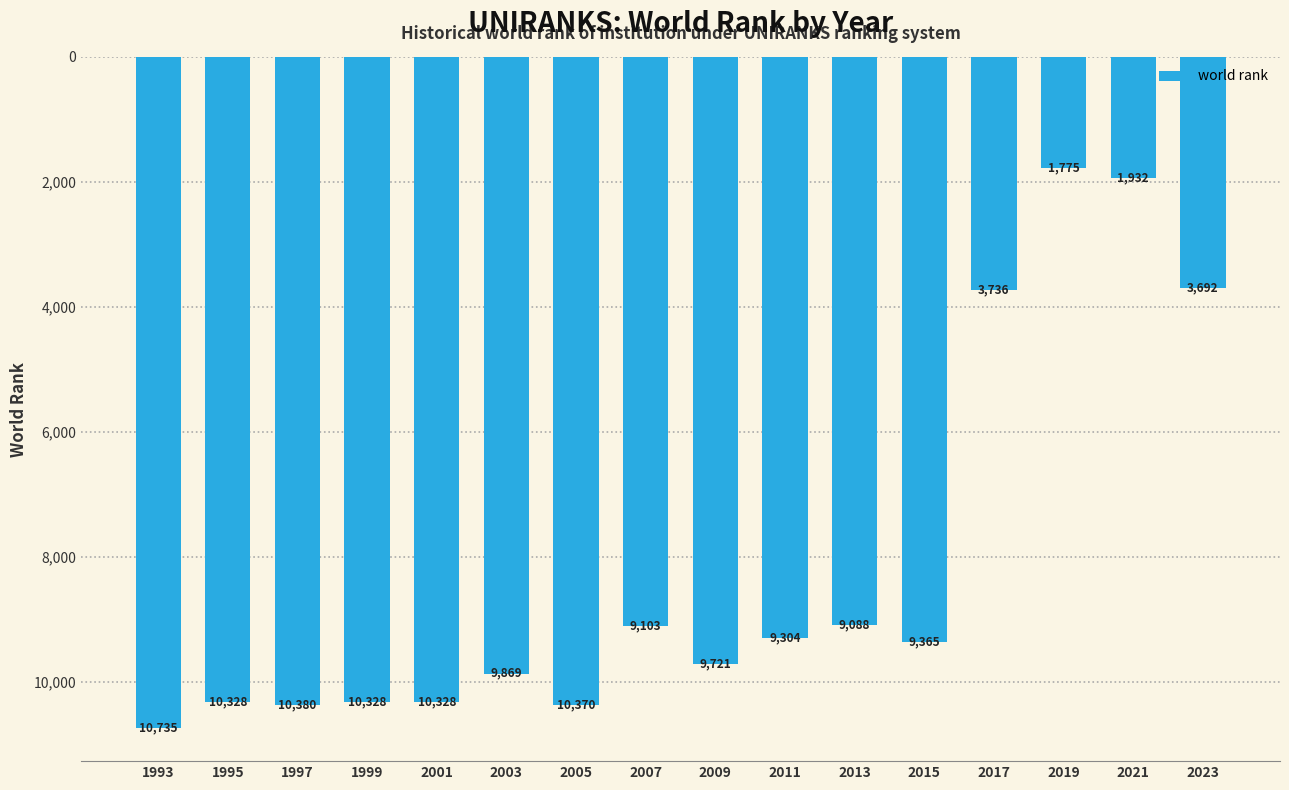

Are the bars horizontal?

No